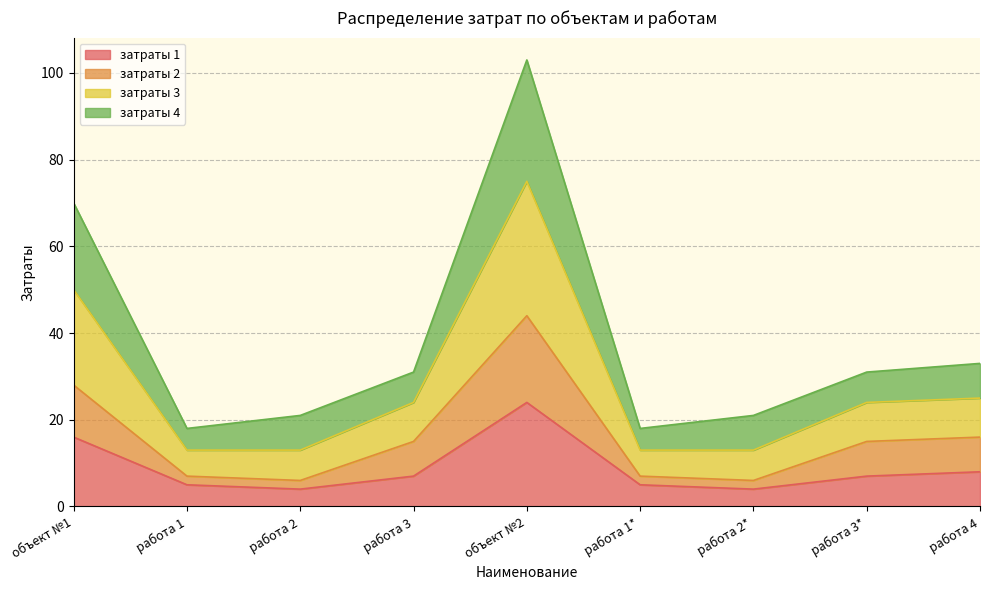

At which label does затраты 1 reach its peak?

объект №2